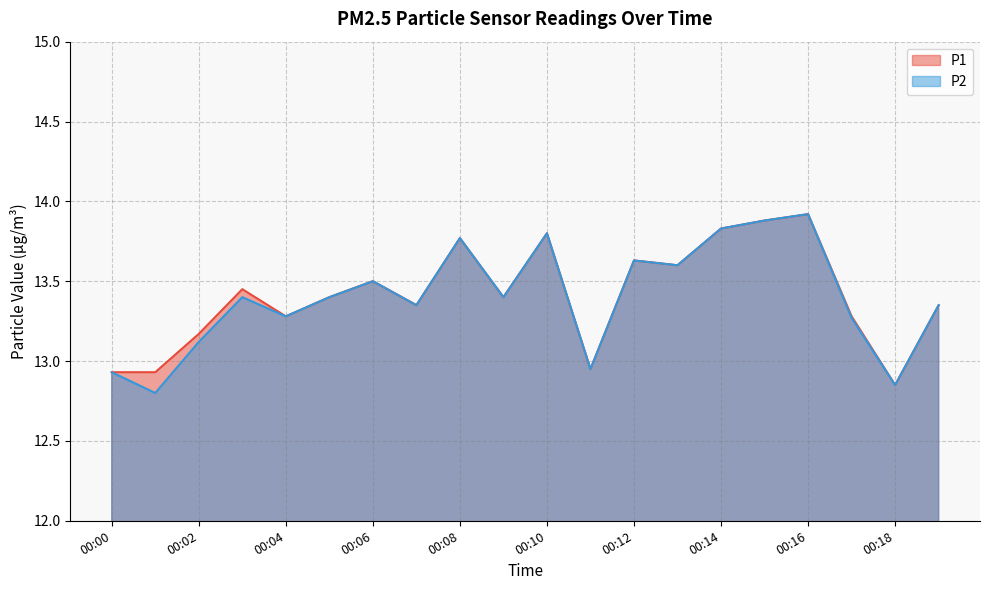

True or false: P1 has more than 1 points higher than both neighbors.

True